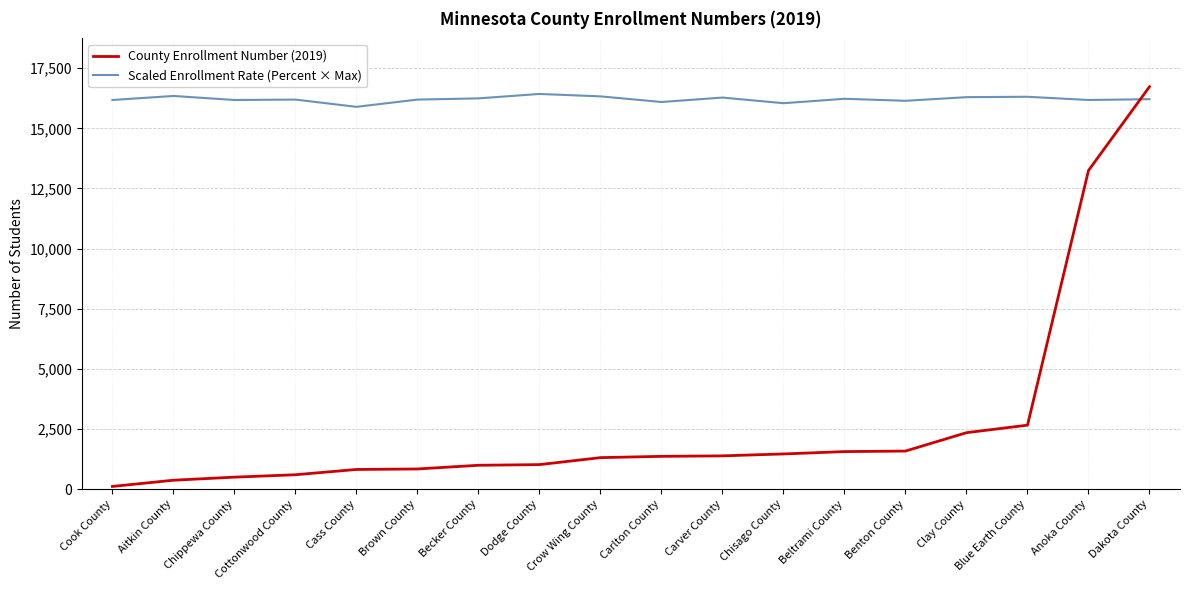

In Scaled Enrollment Rate (Percent × Max), how many points are lower than both neighbors (excluding endpoints)?

6